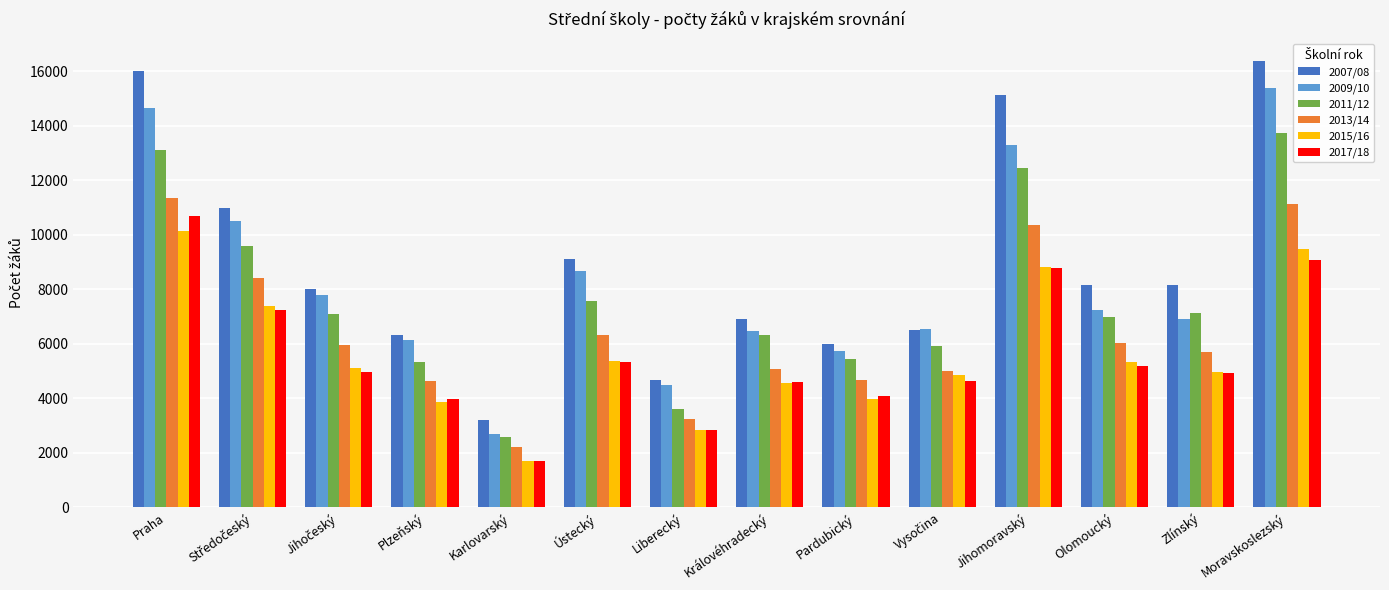

What is the value of the 2009/10 bar at the 5th from the left?

2687